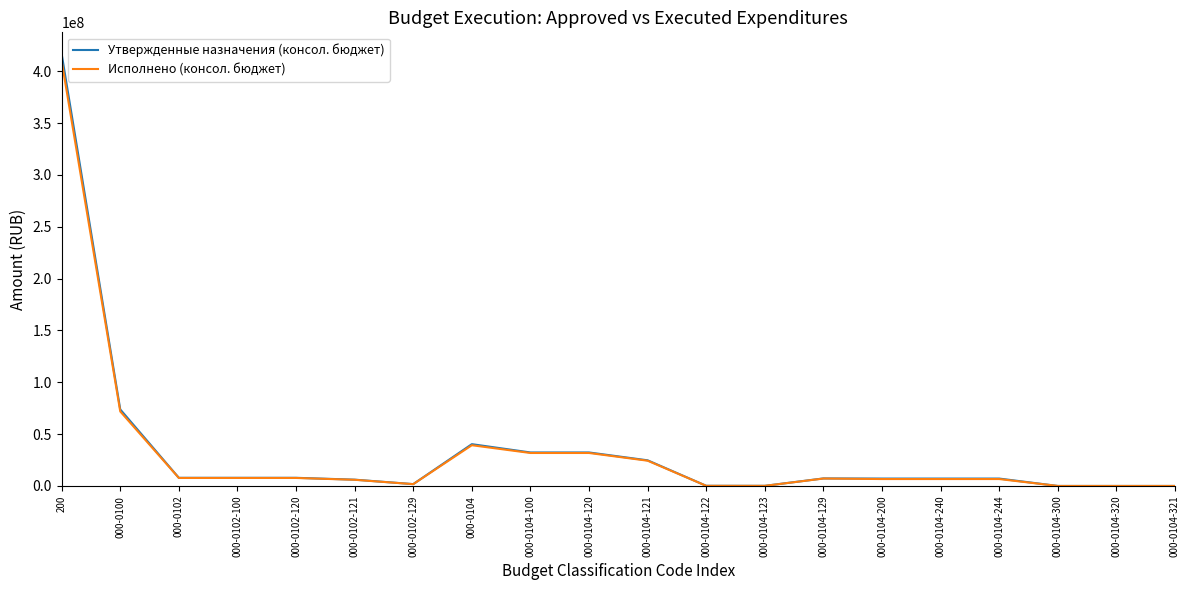

What value does the Утвержденные назначения (консол. бюджет) series have at 000-0102-120?

7877142.7